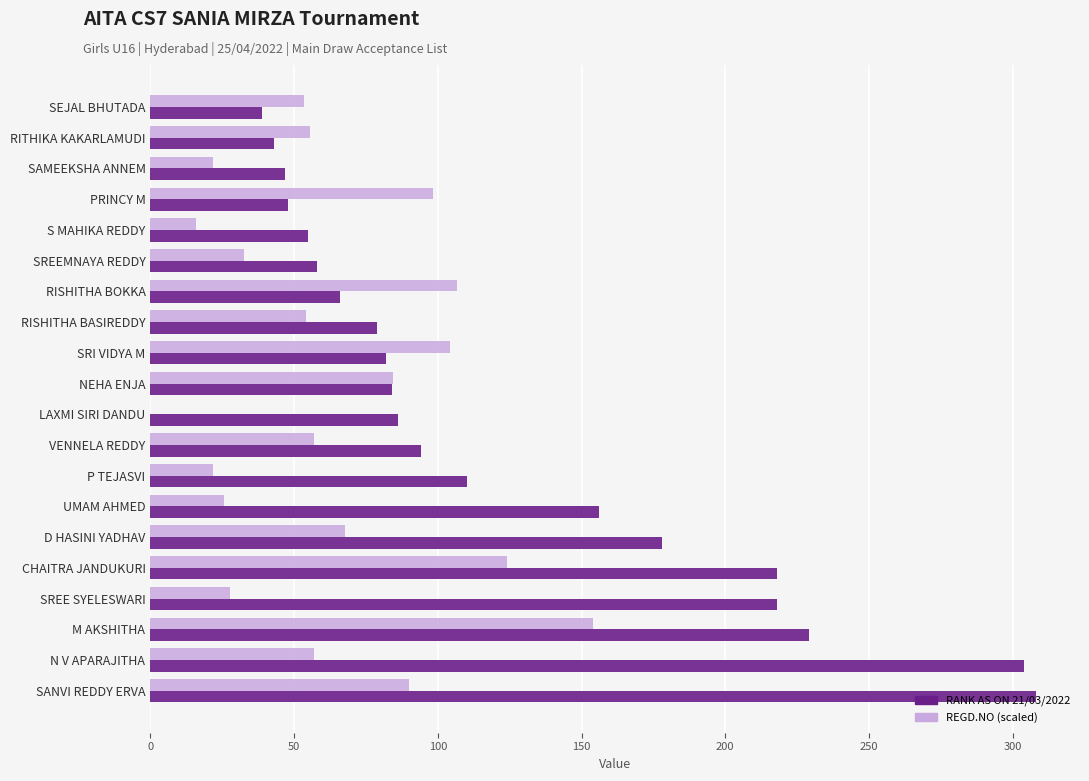

At which label is RANK AS ON 21/03/2022 closest to 173?

D HASINI YADHAV